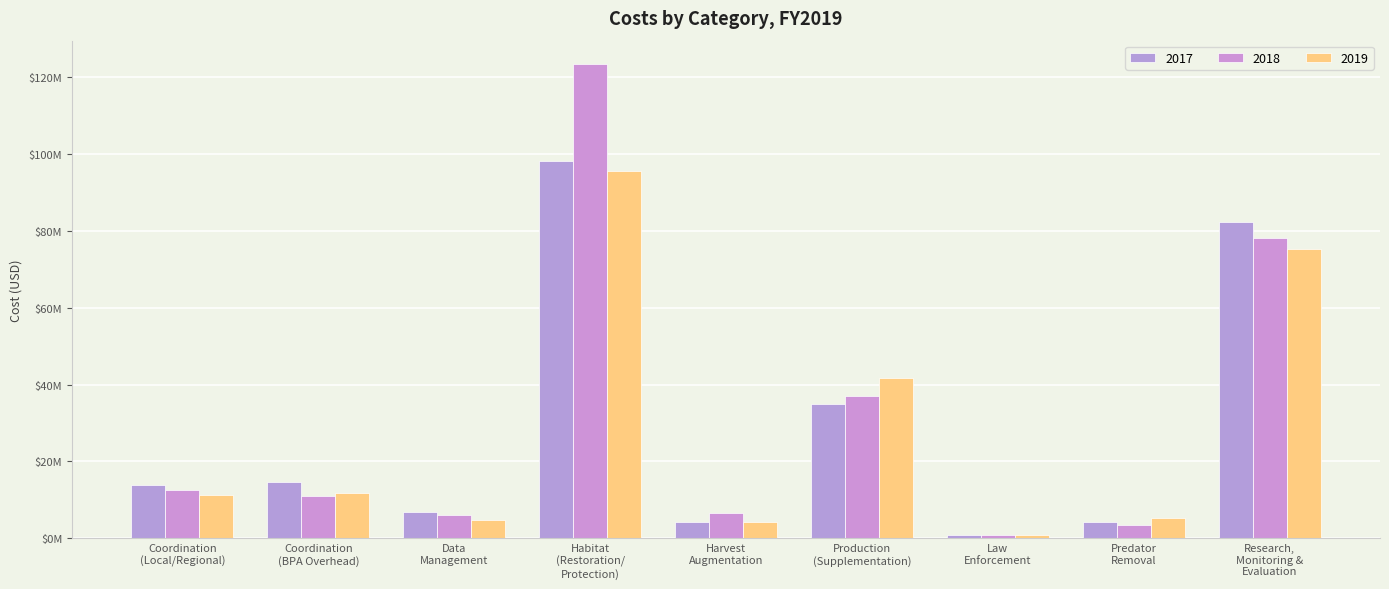

At which label does 2017 first exceed 13866904?

Coordination
(Local/Regional)